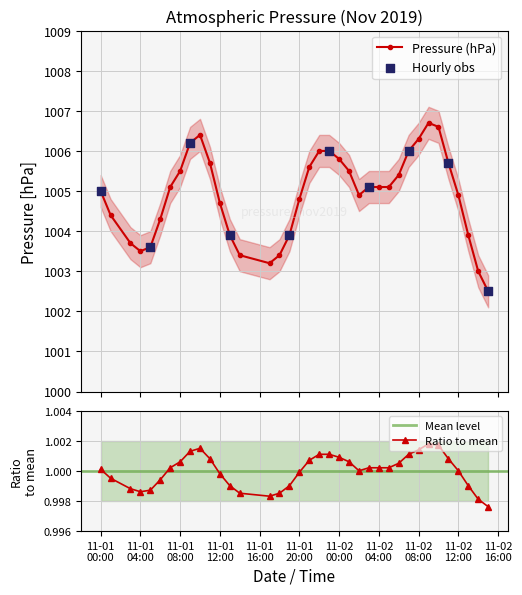

Which has a higher value, 2019-11-01 18:00 or 2019-11-01 14:00?

2019-11-01 18:00